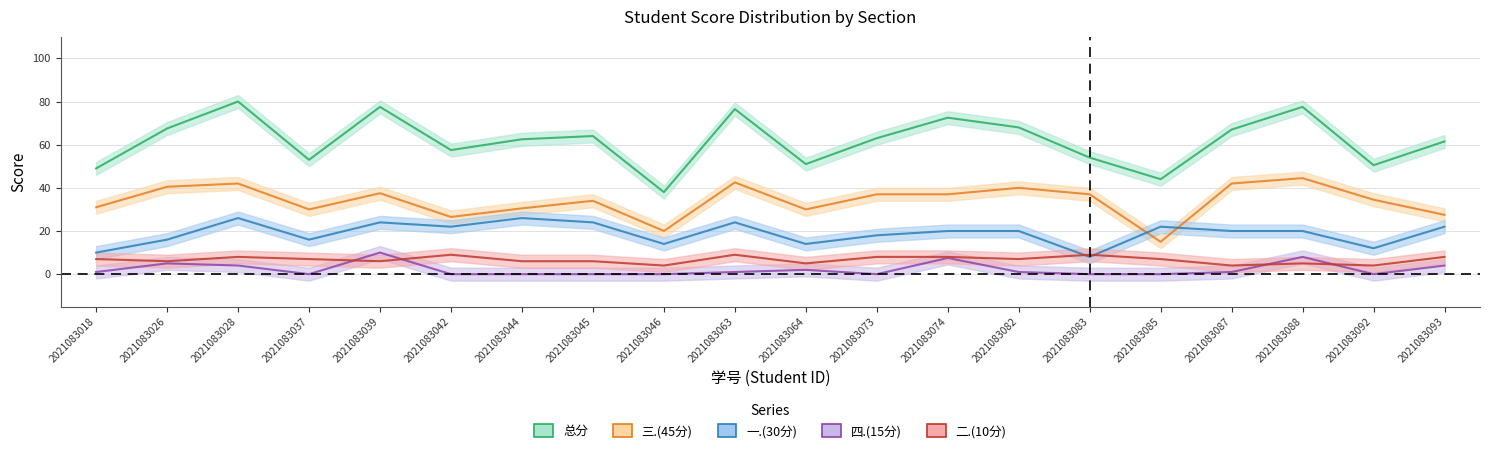

How many categories are shown in the chart?

20